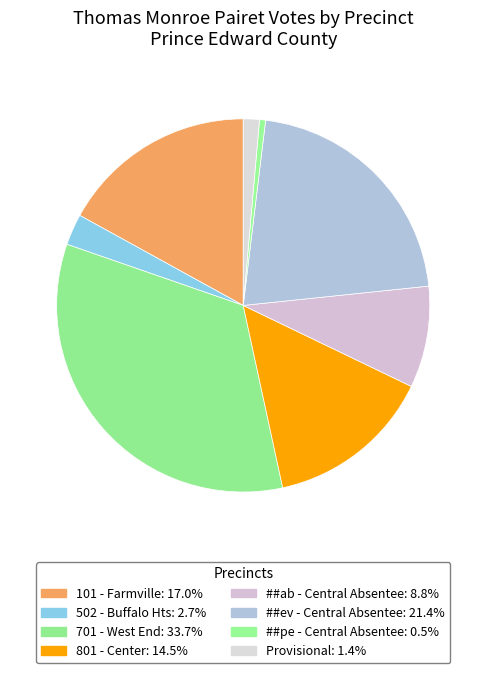

Count the number of slices in the pie.

8